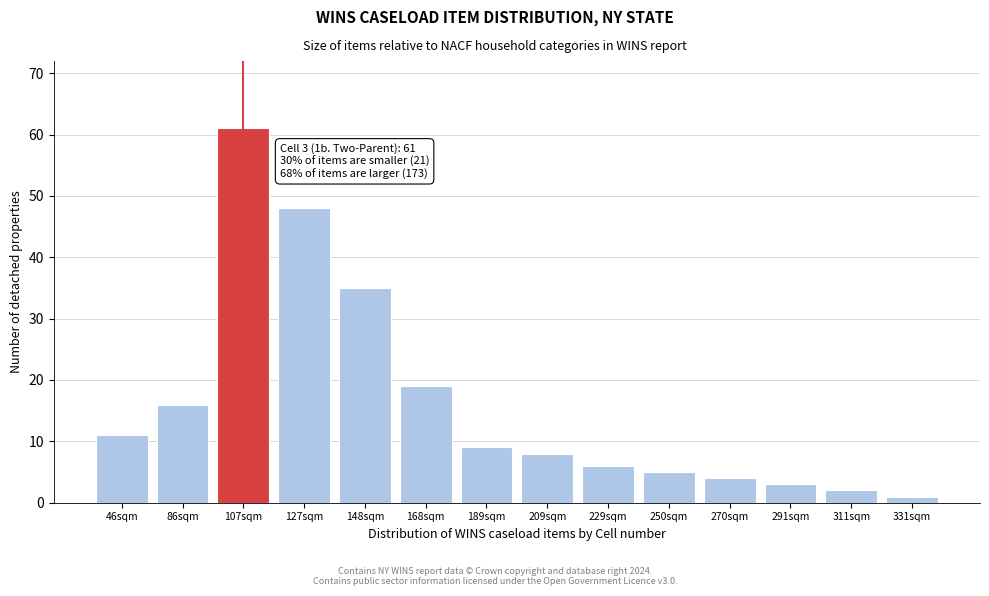

Reading left to right, list all the values displayed in this chart.

46sqm=11	86sqm=16	107sqm=61	127sqm=48	148sqm=35	168sqm=19	189sqm=9	209sqm=8	229sqm=6	250sqm=5	270sqm=4	291sqm=3	311sqm=2	331sqm=1